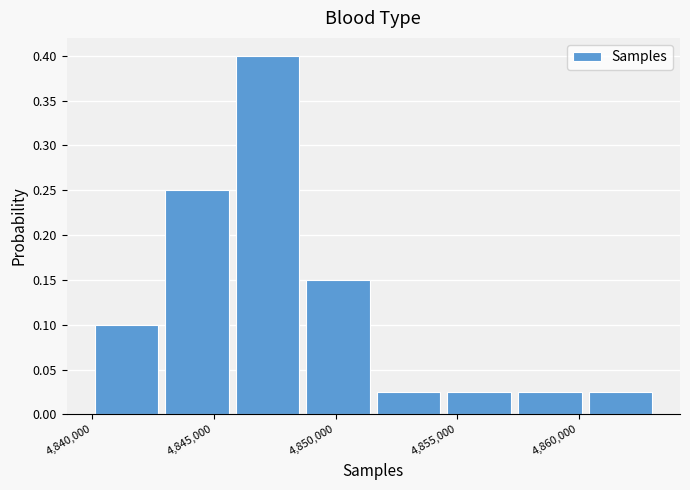

Reading left to right, list every bar in this chart as the range it spans on the x-axis followed by its height. Neither the bar edges nor the heights are printed on the chart, so give them approximately, as read against the axes.

4840000 to 4843000: 0.100
4843000 to 4845500: 0.250
4845500 to 4848500: 0.400
4848500 to 4851500: 0.150
4851500 to 4854500: 0.025
4854500 to 4857500: 0.025
4857500 to 4860500: 0.025
4860500 to 4863000: 0.025